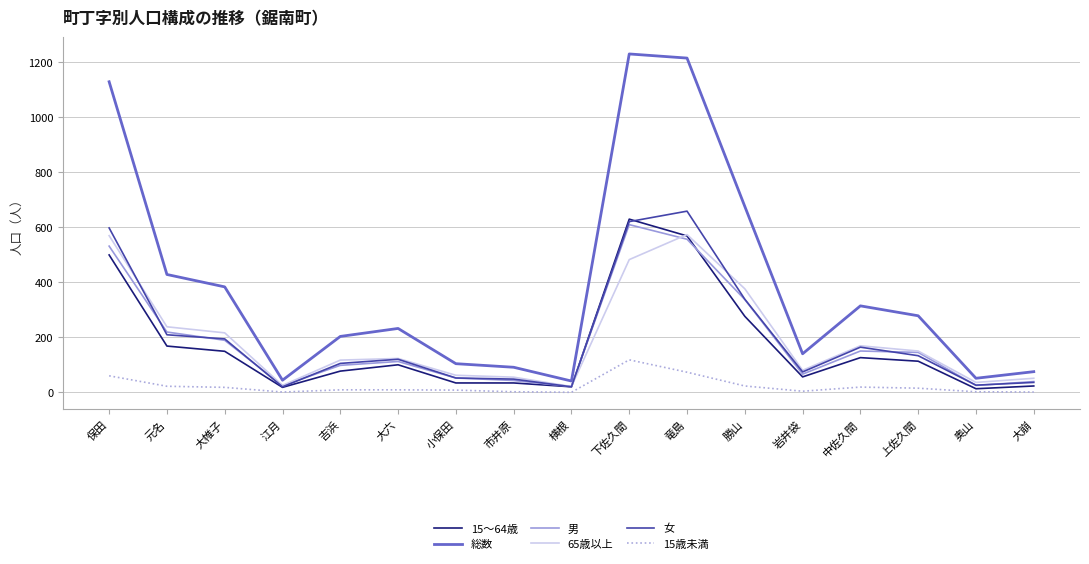

Which series has the largest range (max minus min)?

総数